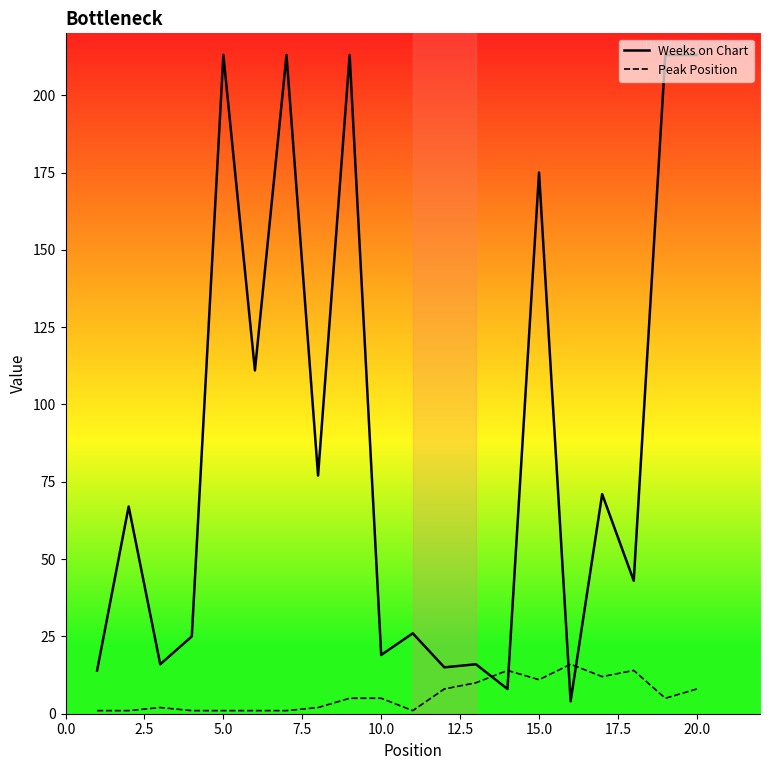

Which series has the largest total across all categories?

Weeks on Chart